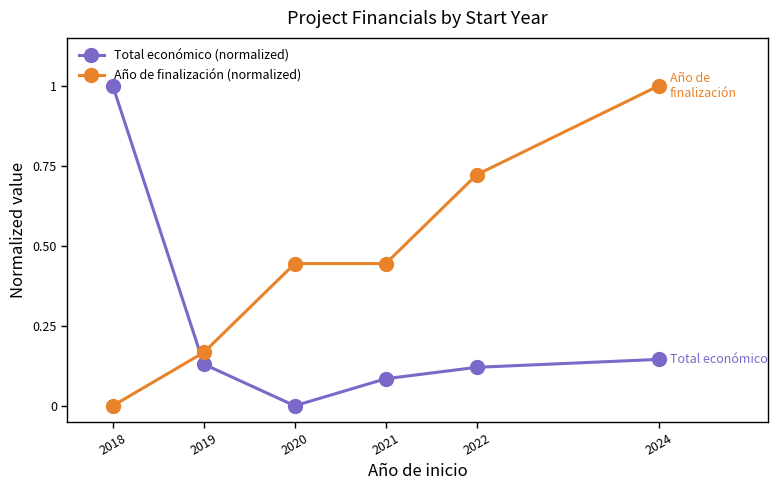

What is the difference between the maximum and minimum values in the Total económico (normalized) series?

1.0